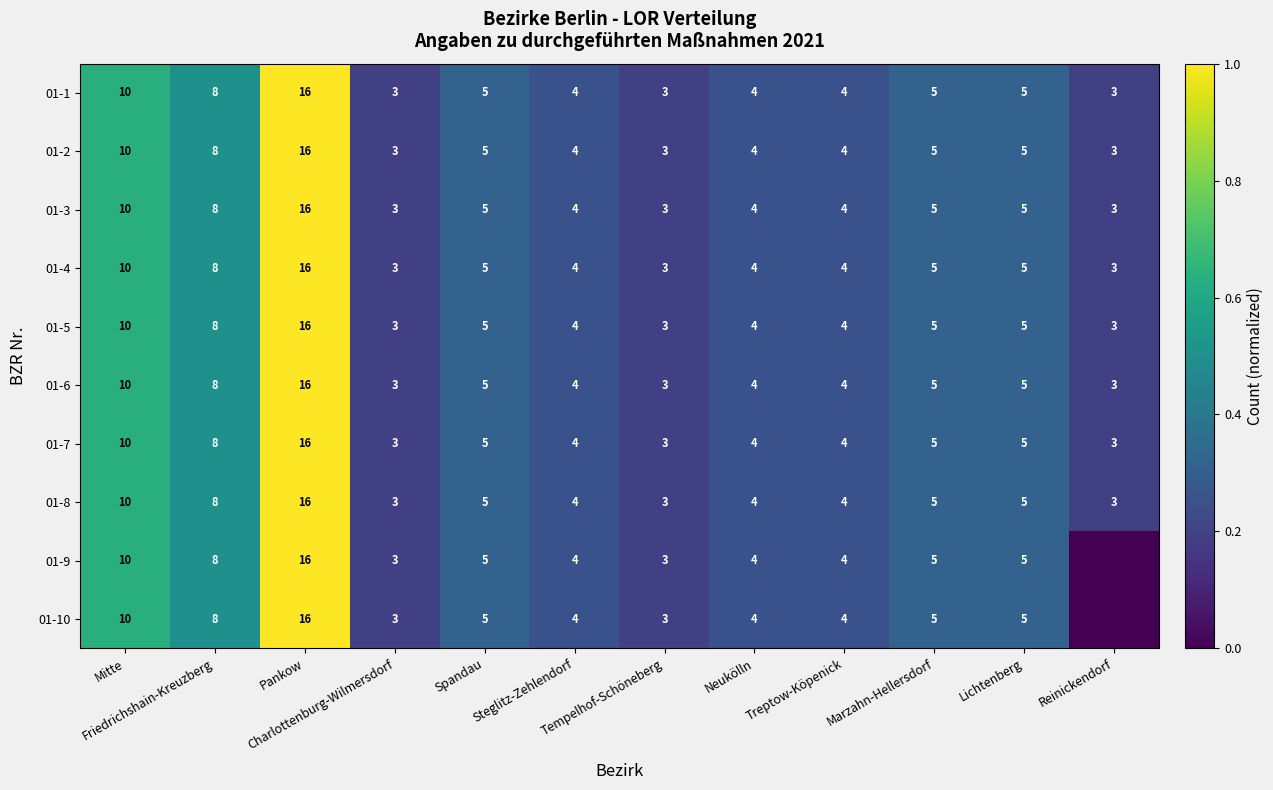

What is the difference between the maximum and minimum values in the 01-2 series?

13